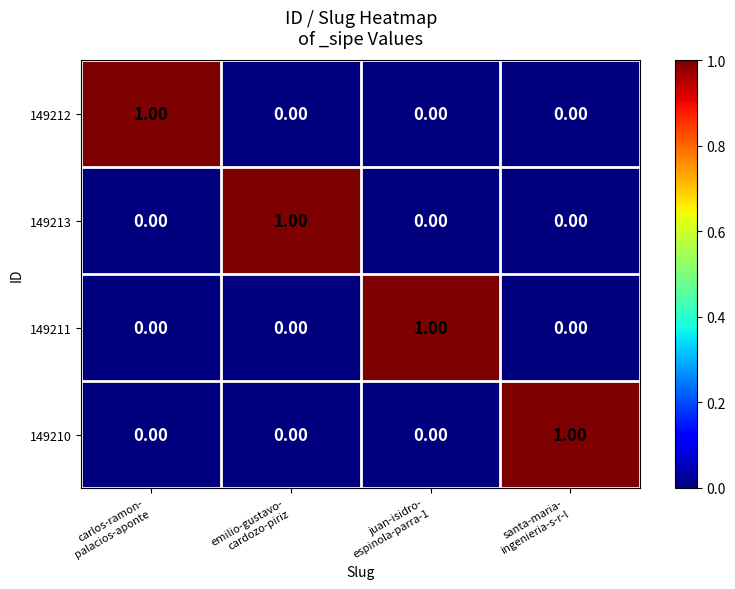

At how many categories does at least one series exceed 0?

4